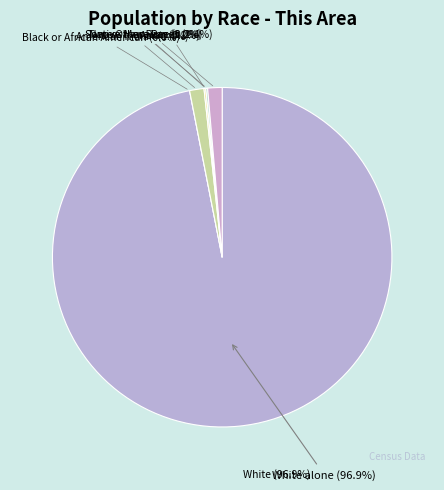

What percentage is the American Indian and Alaska Native slice, to the nearest percent?

1%